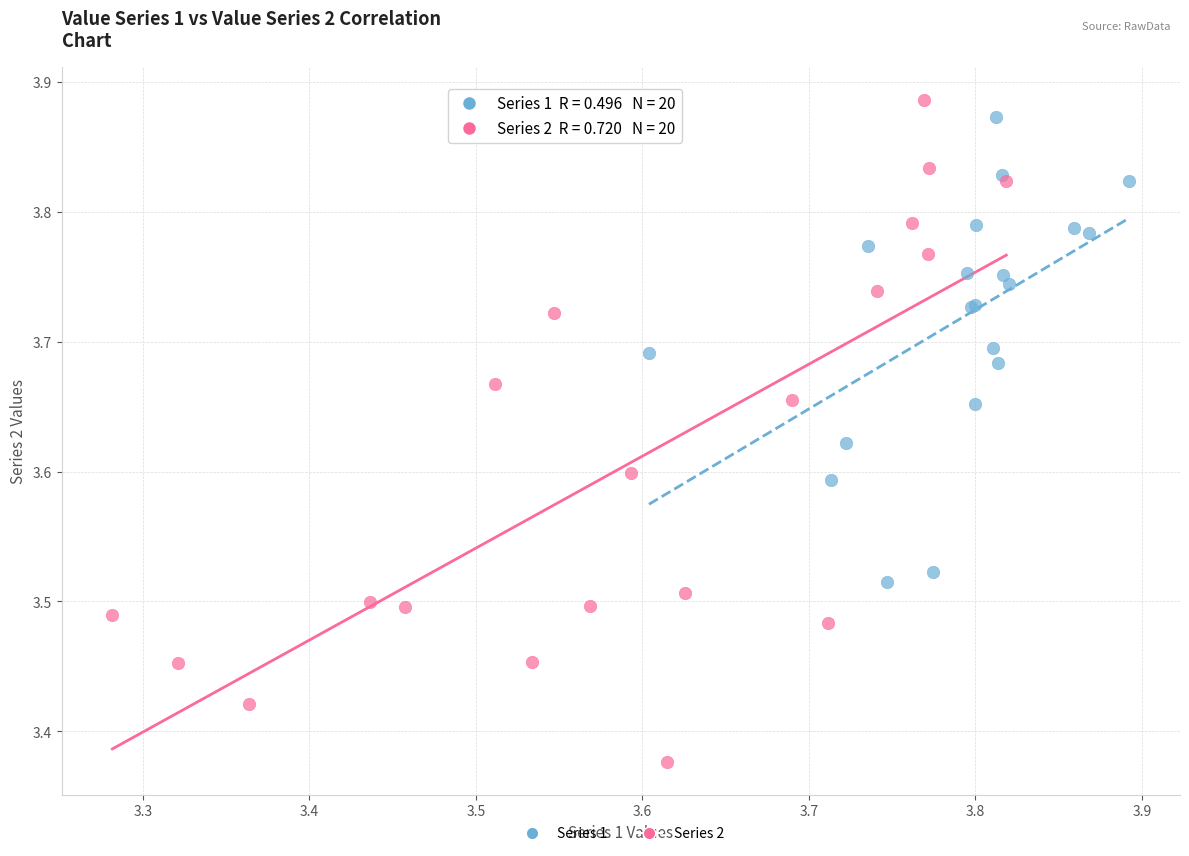

What are all the series names shown in the legend?

Series 1, Series 2